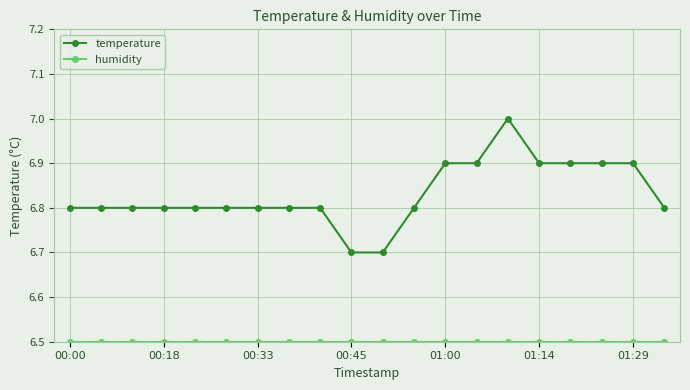

What is the smallest value displayed?

6.5